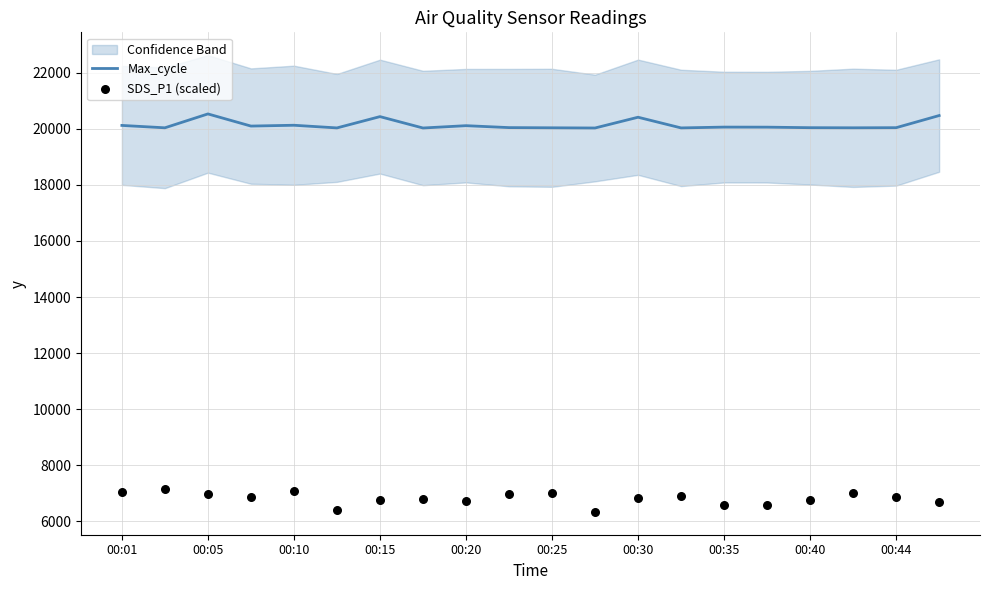

Is the value of SDS_P1 (scaled) at 00:35 greater than the value of Max_cycle at 00:15?

No